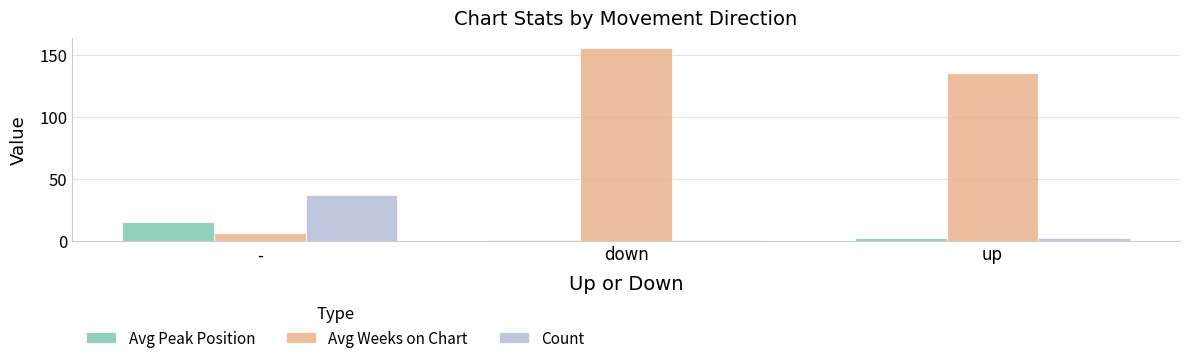

Is it true that Avg Peak Position equals 4.7 at -?

False